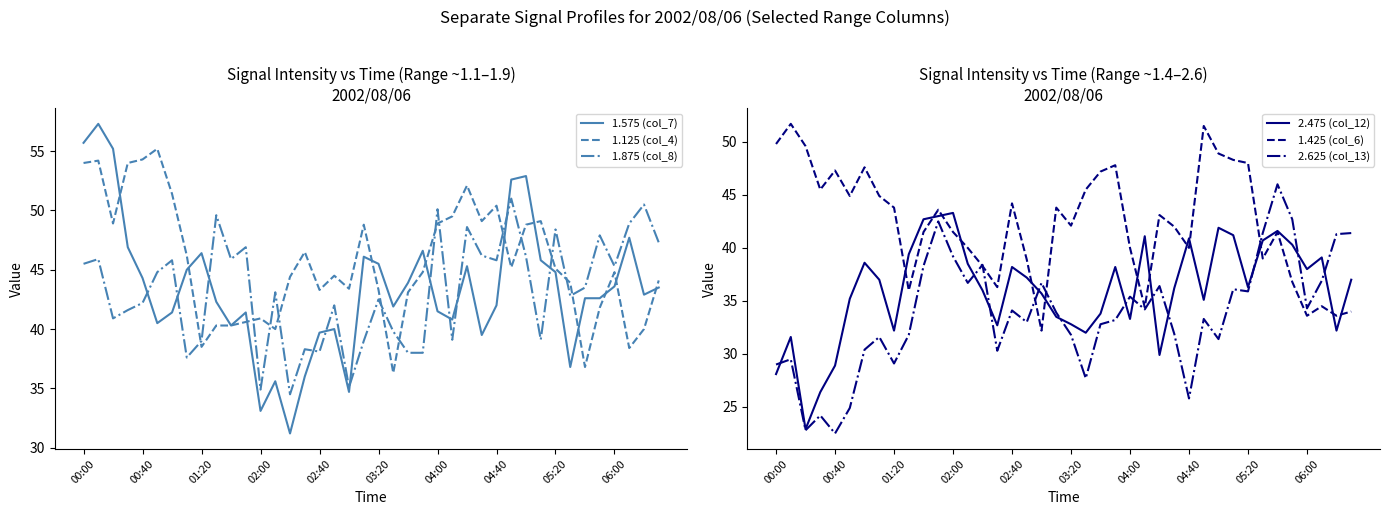

What is the minimum value for 1.575 (col_7)?

31.2